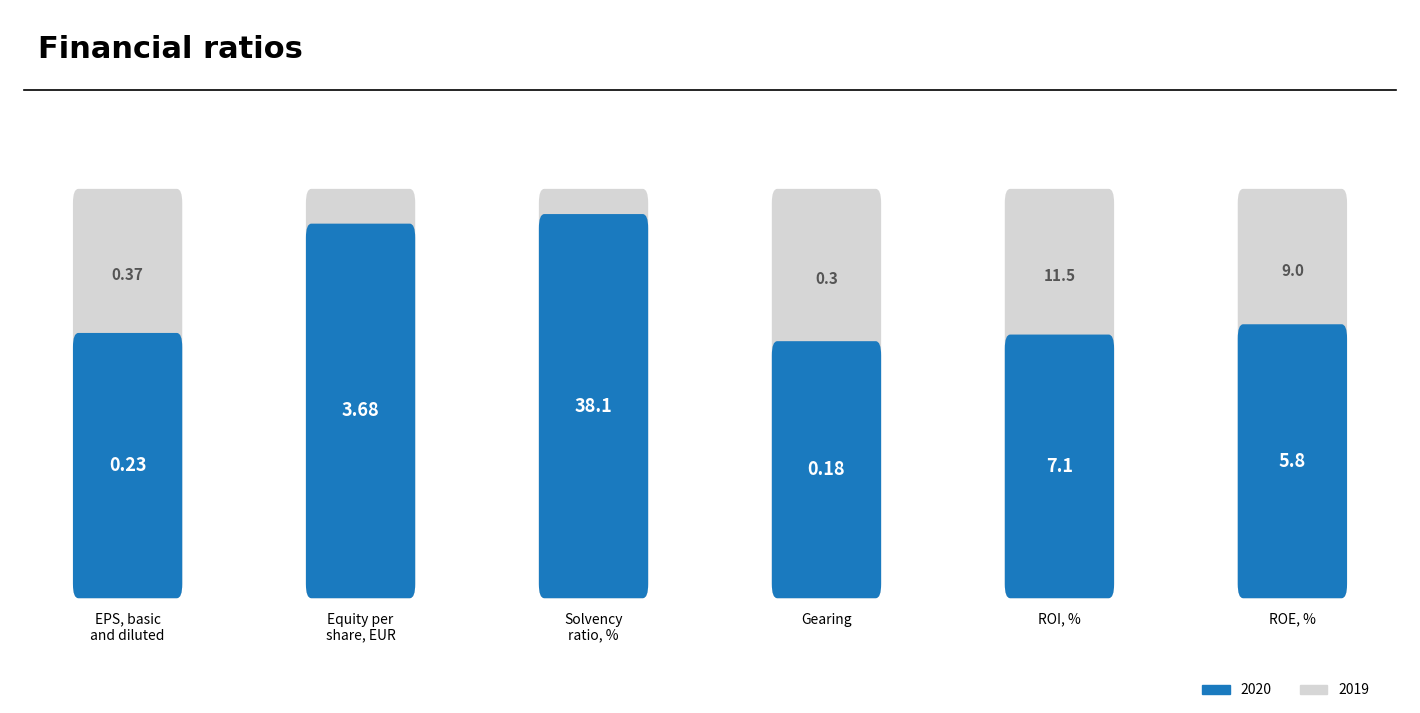

Which series changed the most between Equity per
share, EUR and ROE, %?

2019